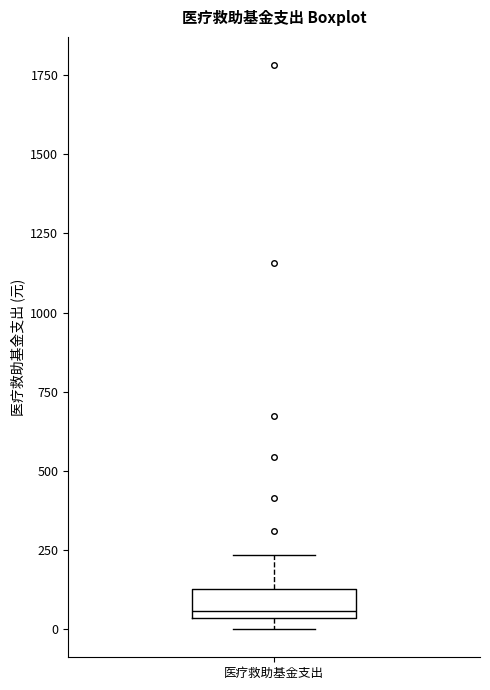

Where is the upper edge of the box for 医疗救助基金支出 on the y-axis? The values are not printed on the chart, so give them approximately, as read against the axis.

150